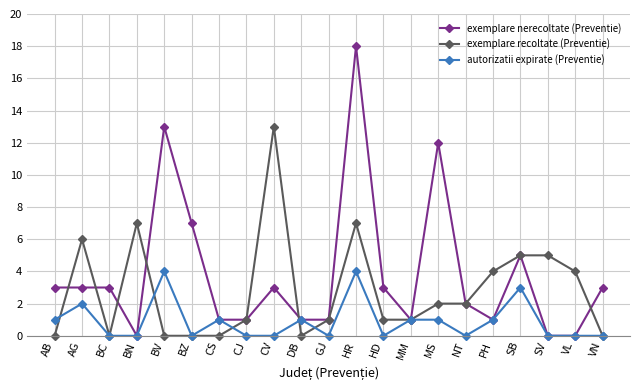

True or false: autorizatii expirate (Preventie) has a value of -2 at NT.

False